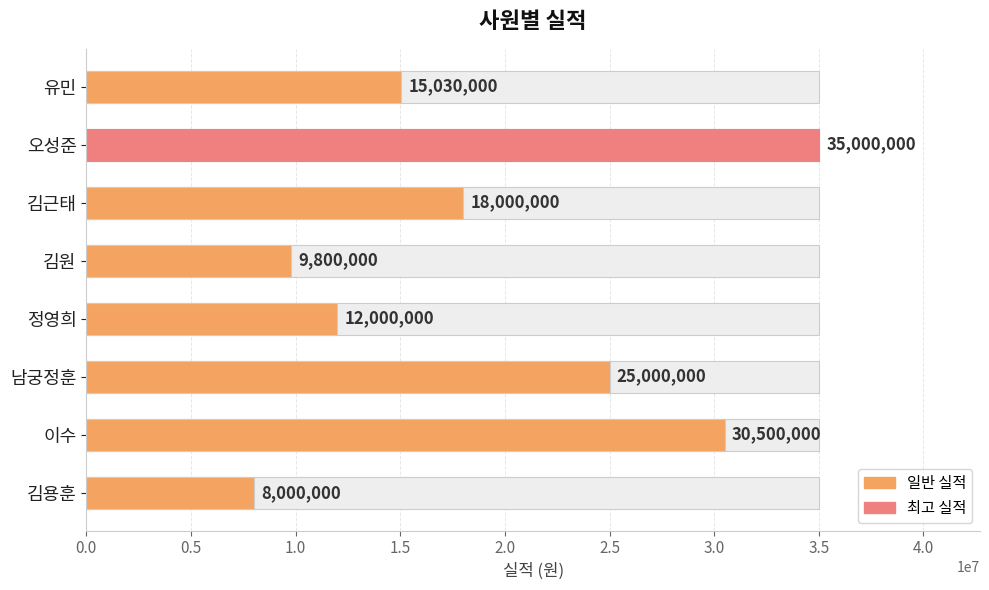

Reading left to right, what are all the values shown in this chart?

15030000	35000000	18000000	9800000	12000000	25000000	30500000	8000000